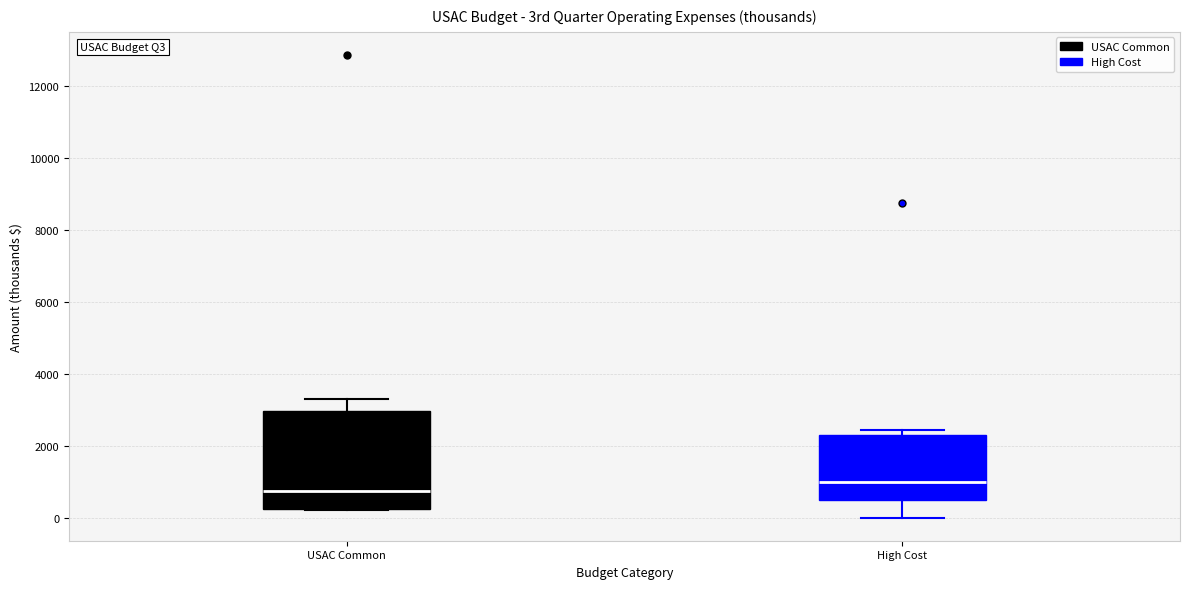

Which box's median line is the highest?

High Cost